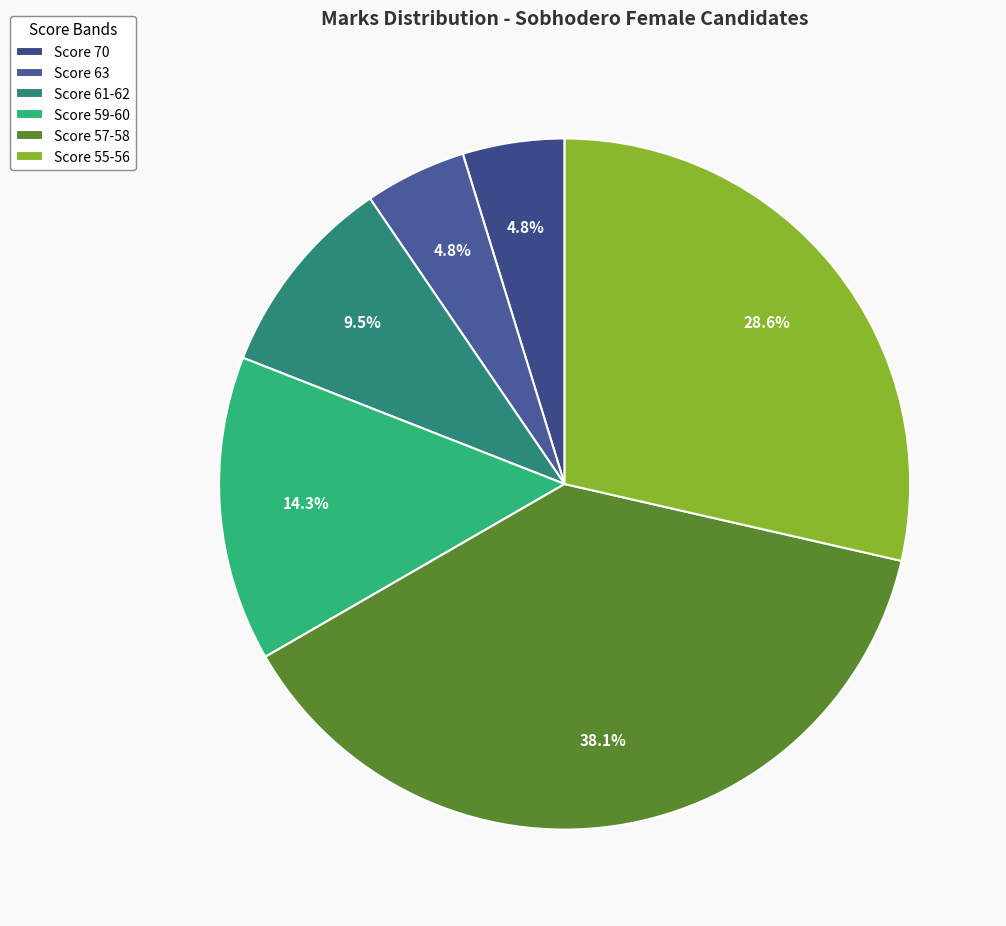

Which slice is the largest?

Score 57-58